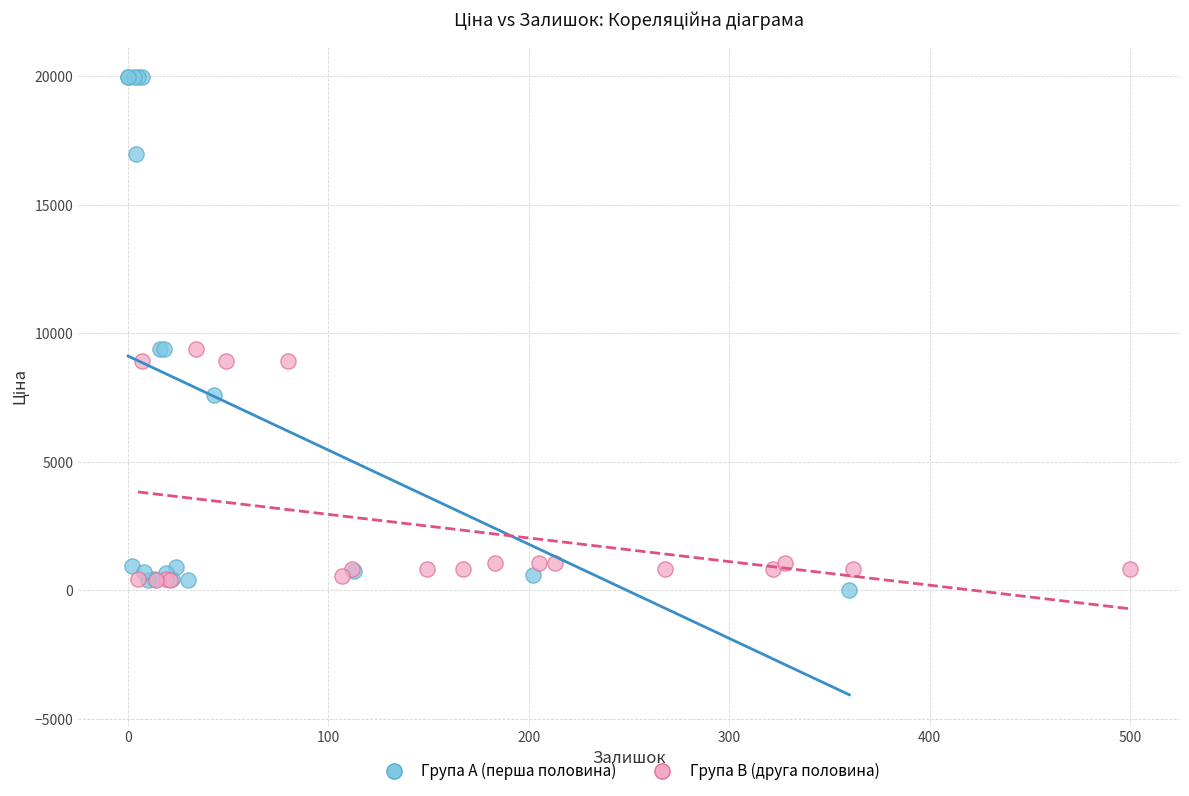

Which series reaches the maximum Y coordinate?

Група A (перша половина)